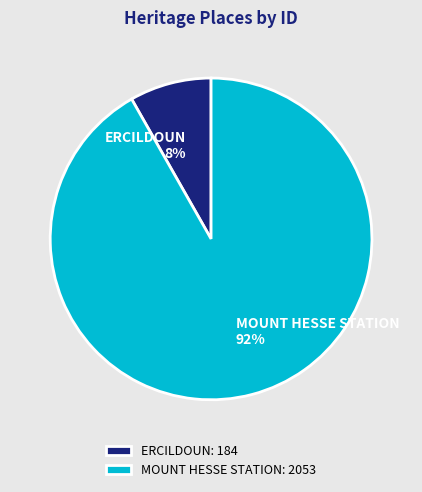

To the nearest percent, what percentage of the pie is ERCILDOUN?

8%